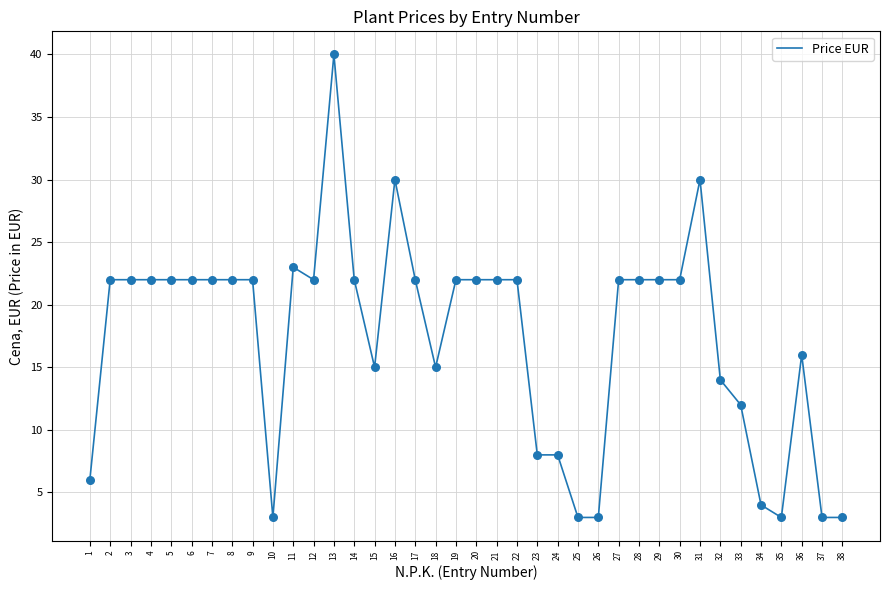

What is the change in value from 14 to 24?

-14